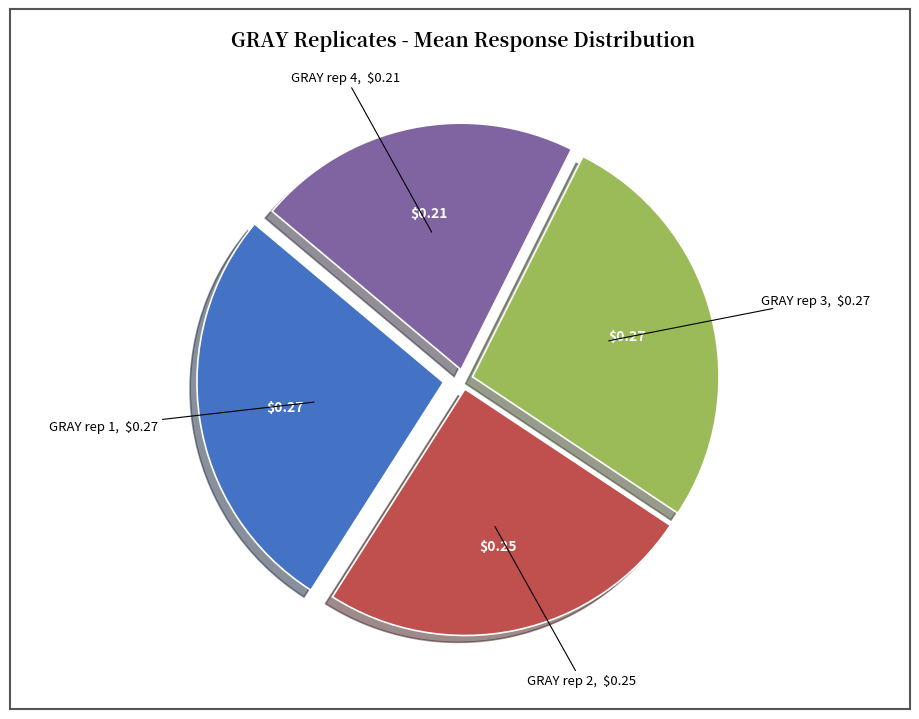

Does any single category account for the majority?

No